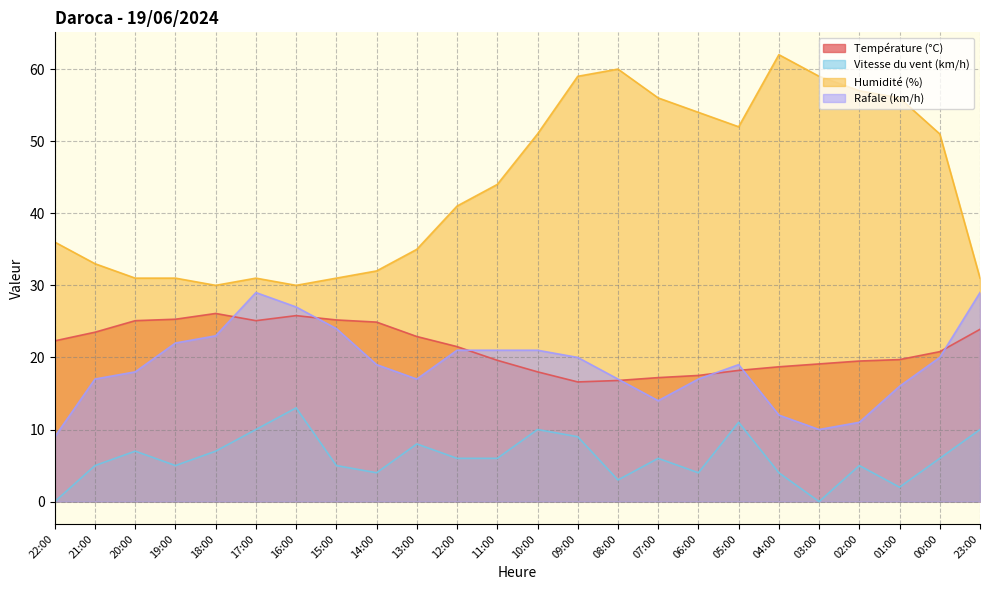

What is the greatest value displayed?

62.0